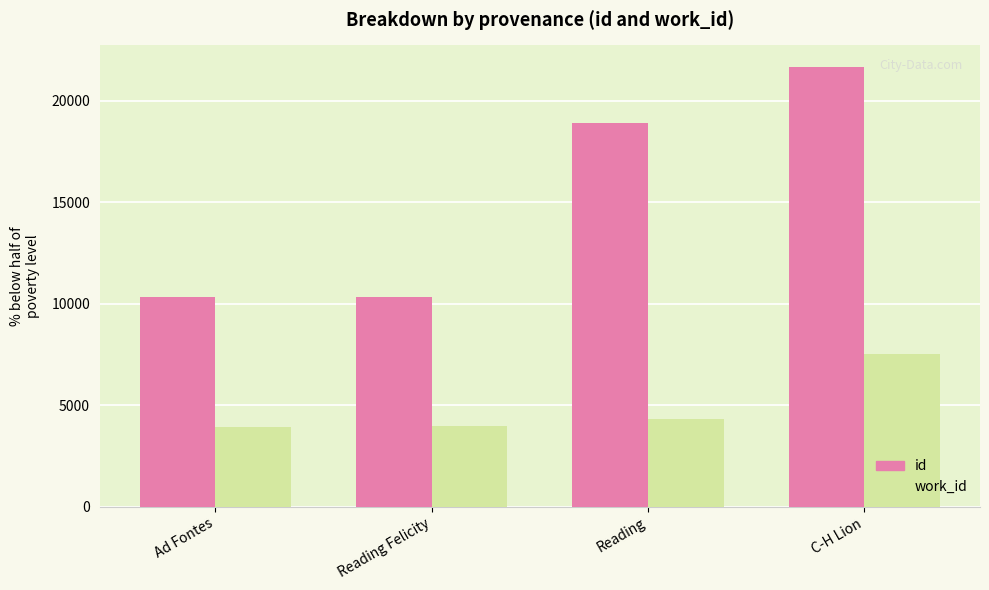

At which label is id closest to 15994?

Reading